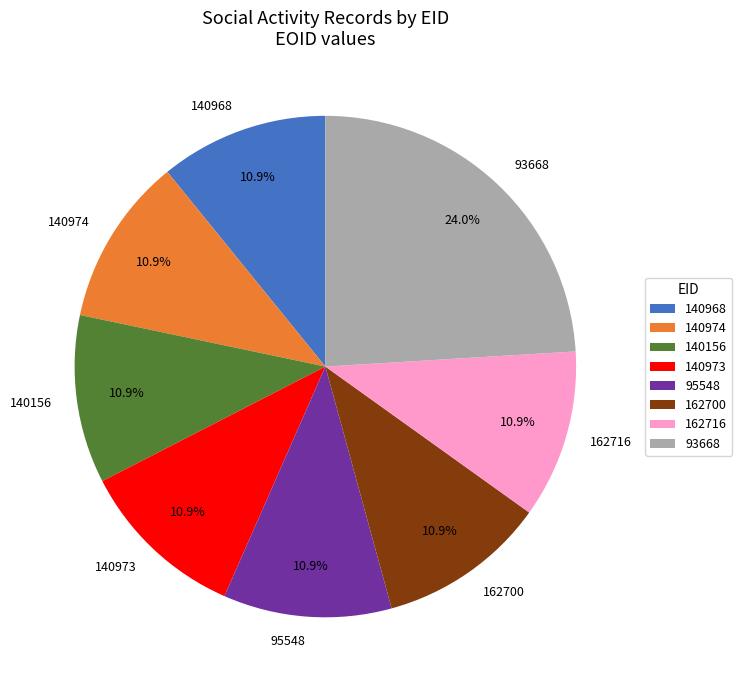

Which category has the biggest portion of the pie?

93668